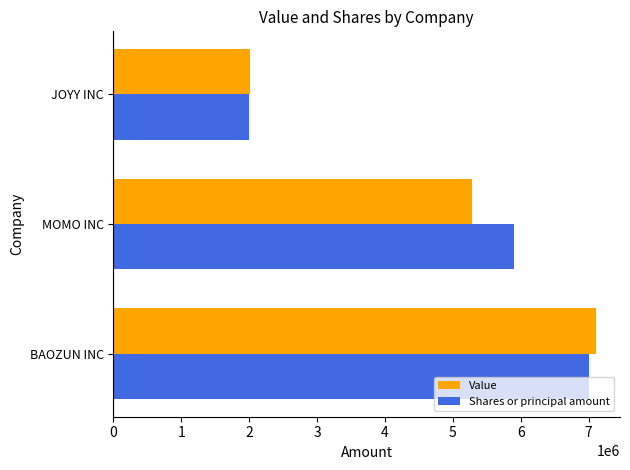

At which category is the sum across all series the highest?

BAOZUN INC